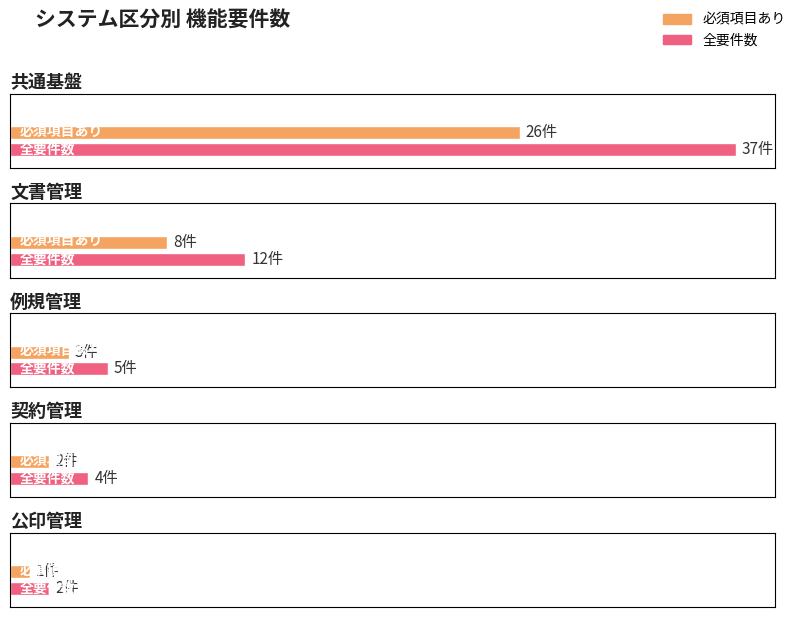

Where is 必須項目あり nearest to the value 13?

1